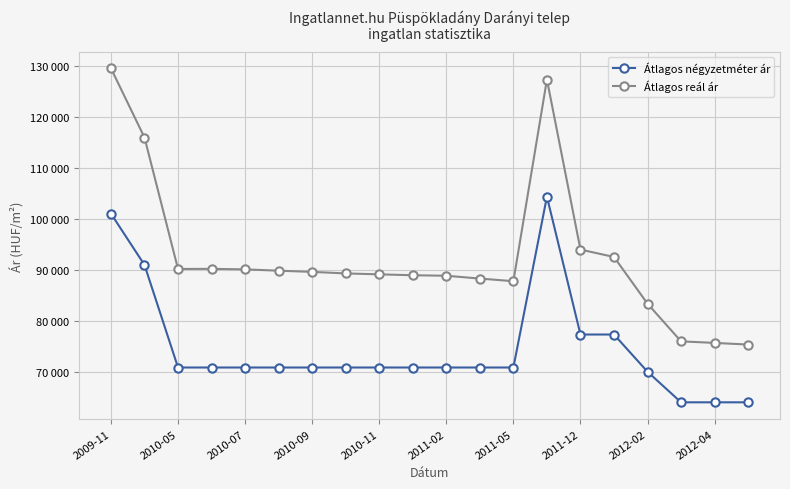

Which label corresponds to the largest value in the chart?

2009-11